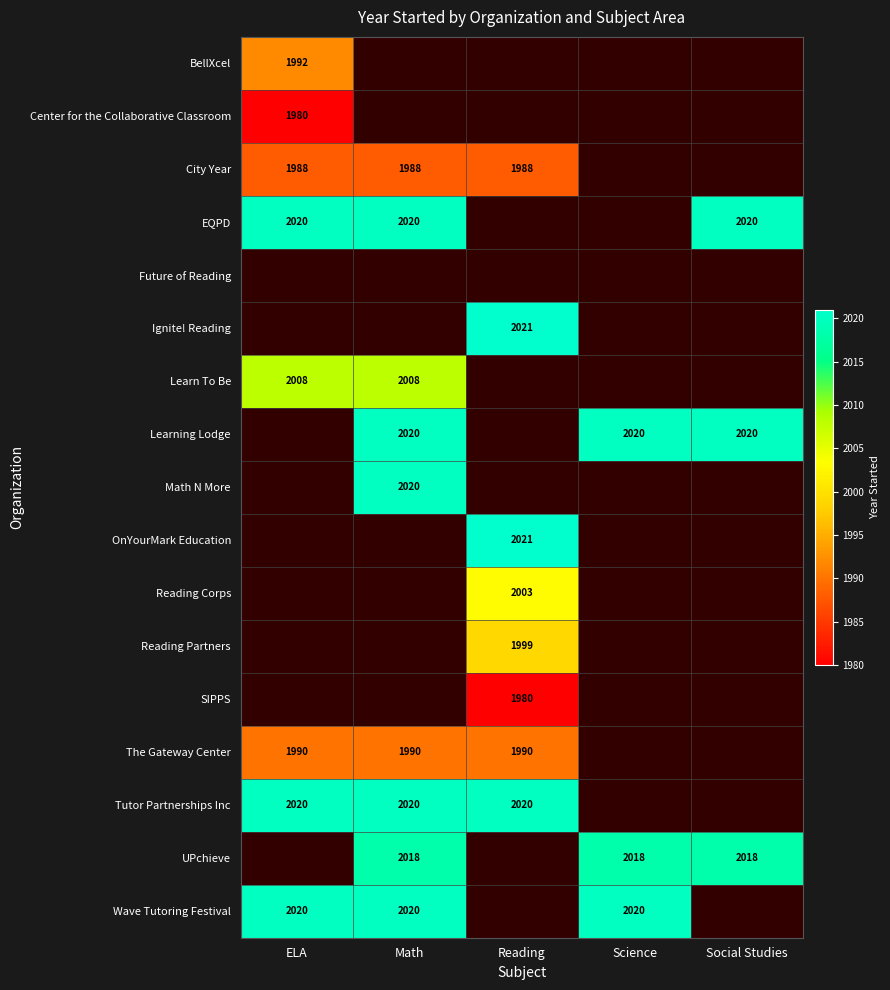

Is it true that Wave Tutoring Festival equals 2020 at Science?

True